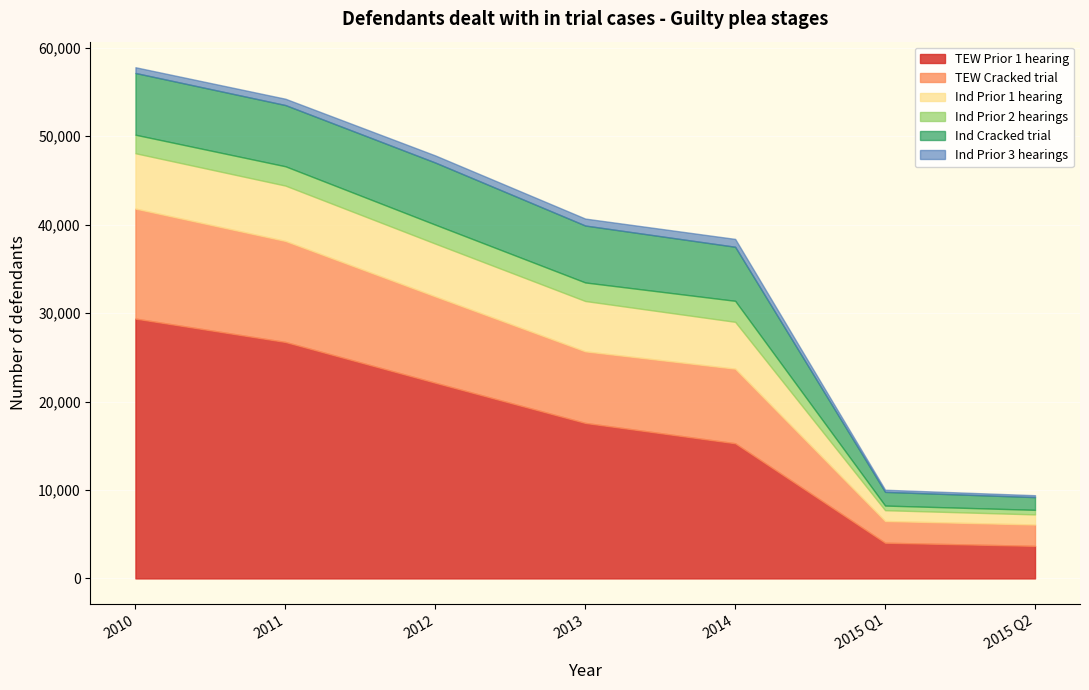

Which series has the widest spread of values?

TEW Prior 1 hearing